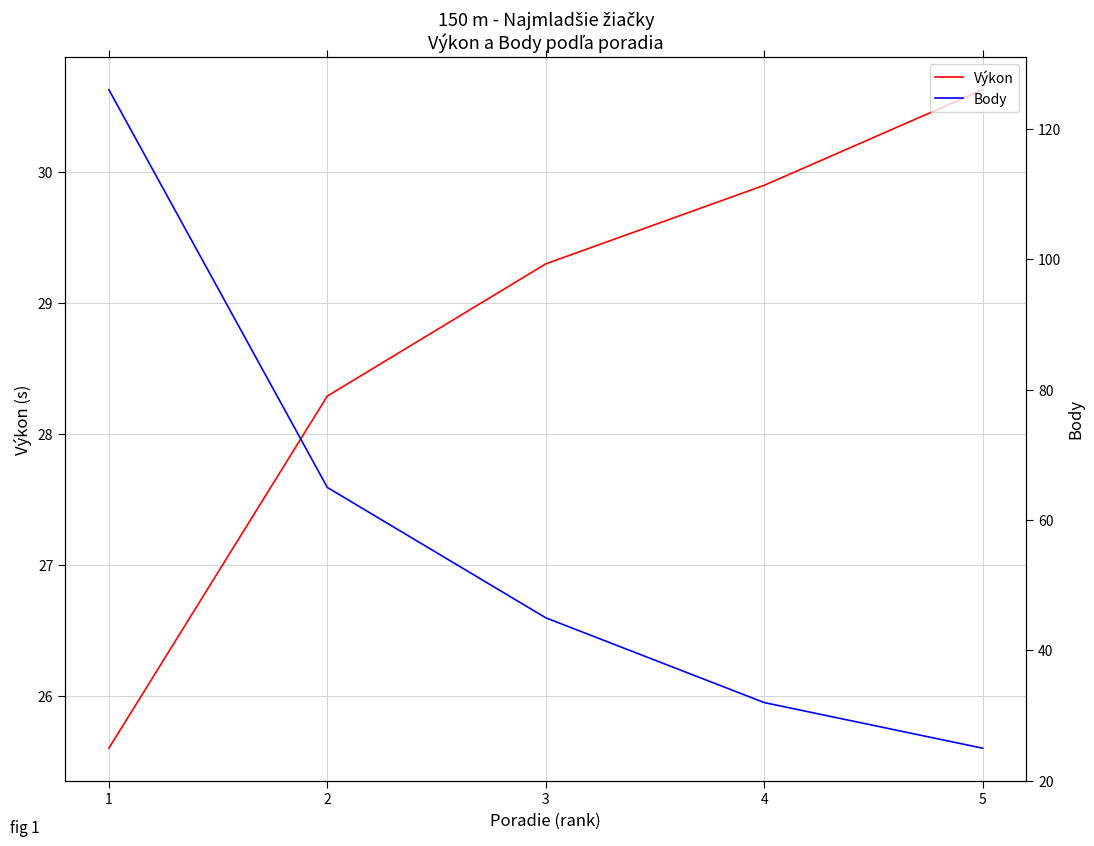

How many lines are shown in the chart?

2